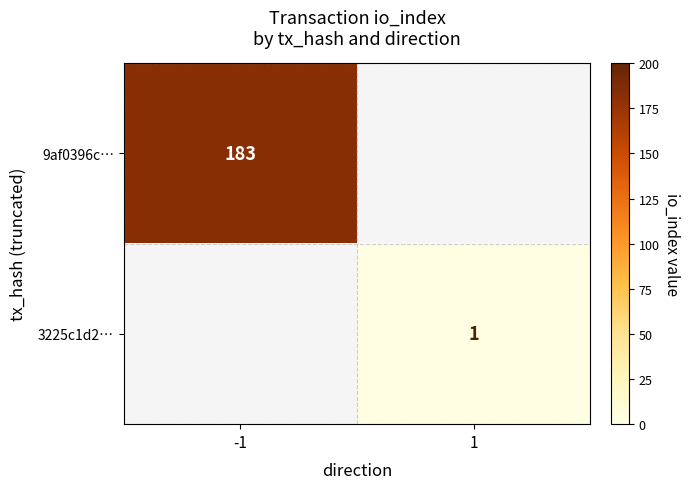

True or false: 3225c1d2… has a value of 1 at 1.

True